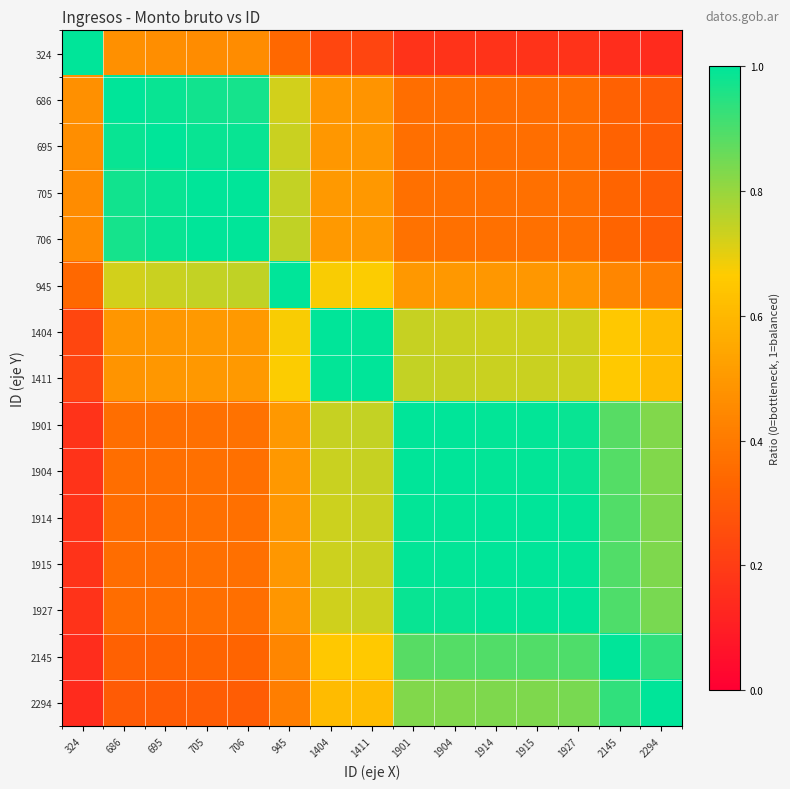

Which series has the largest range (max minus min)?

324